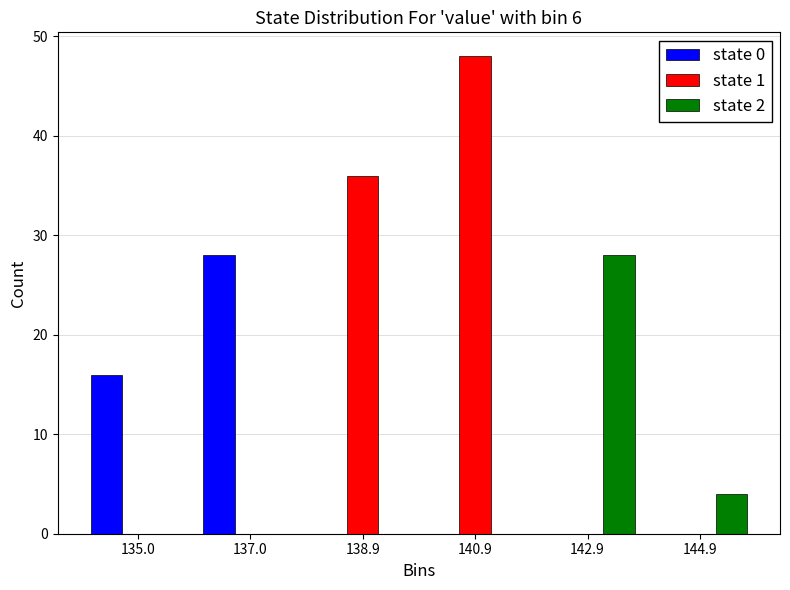

Reading left to right, transcribe this chart: for each range on the x-axis, give the height of each series' bar. Neither the bar edges nor the heights are printed on the chart, so give them approximately, as read against the axes.

134 to 136: state 0=16	state 1=0	state 2=0
136 to 138: state 0=28	state 1=0	state 2=0
138 to 140: state 0=0	state 1=36	state 2=0
140 to 142: state 0=0	state 1=48	state 2=0
142 to 144: state 0=0	state 1=0	state 2=28
144 to 146: state 0=0	state 1=0	state 2=4